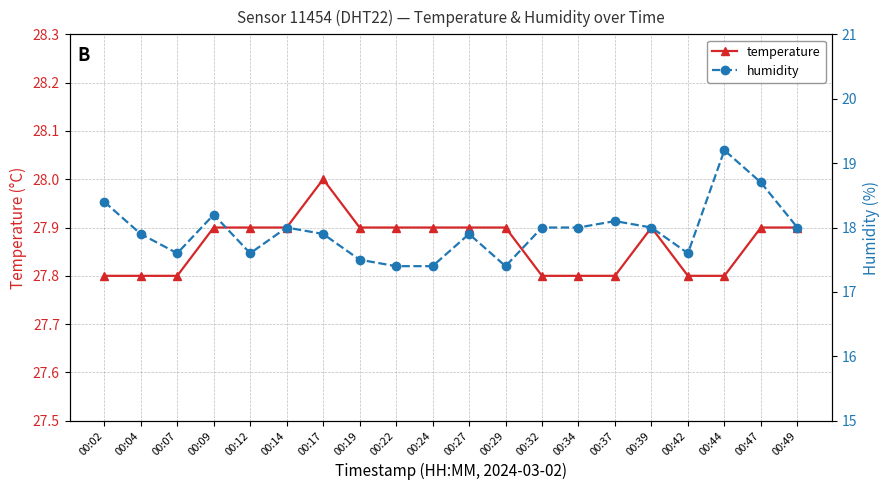

Where is humidity nearest to the value 18?

00:14